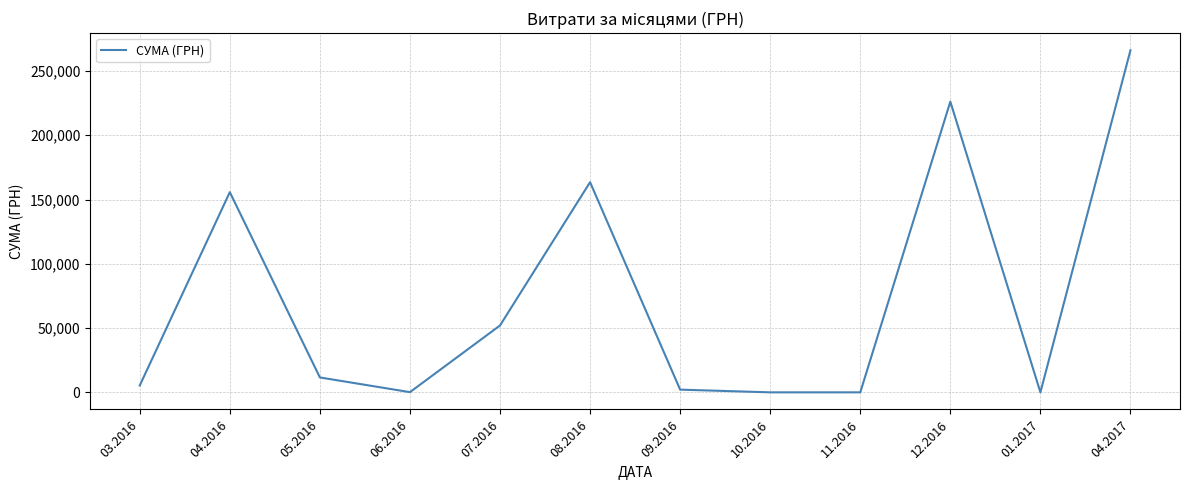

The value at 08.2016 is 163490.6. True or false?

True